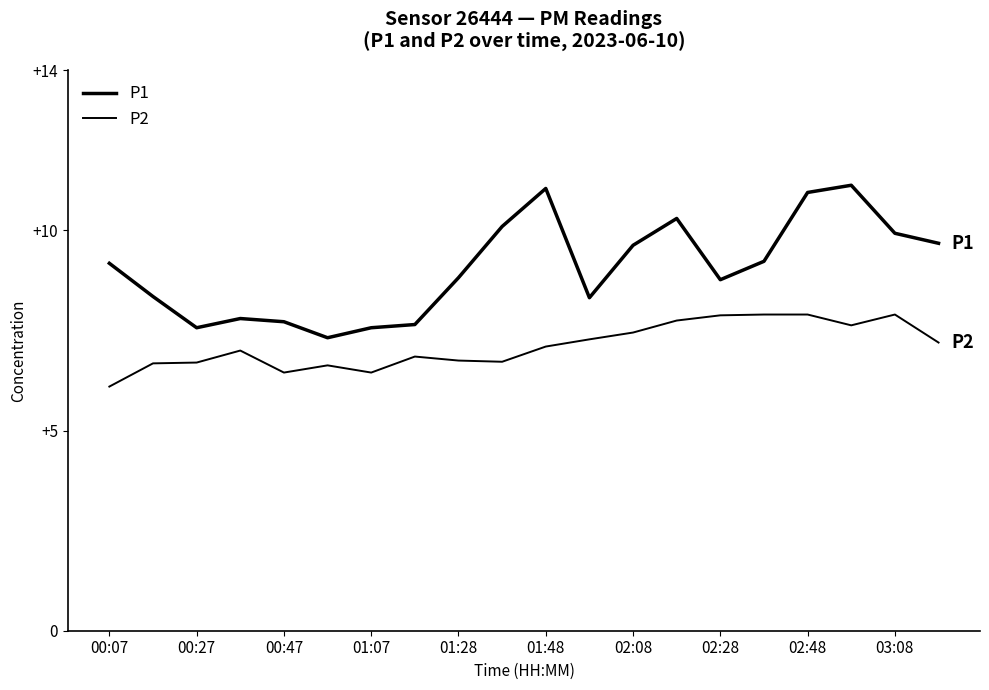

Does the chart display data point markers on the line(s)?

No